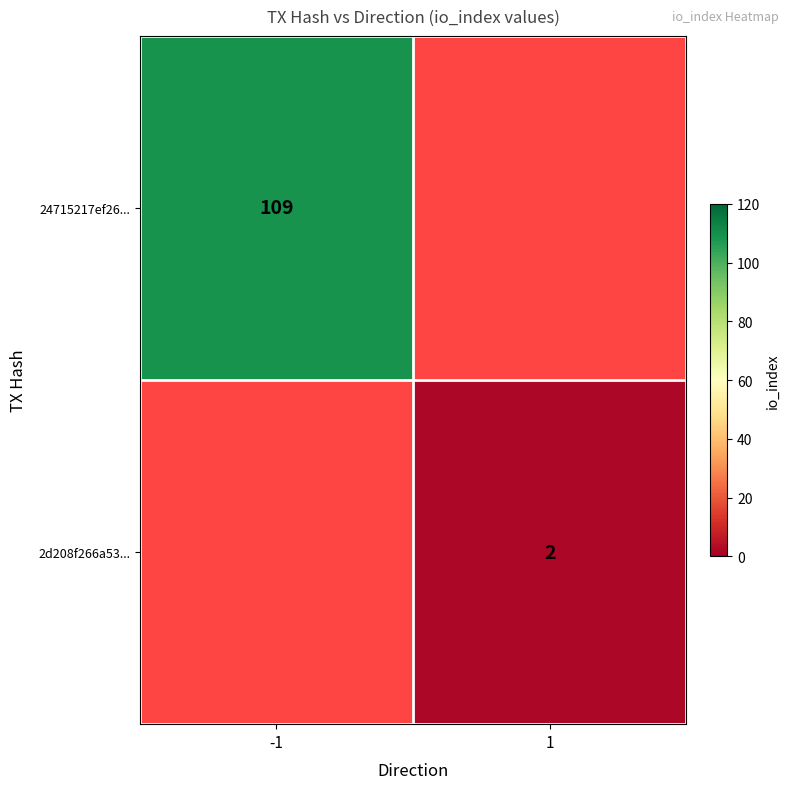

The value of 2d208f266a53... at 1 is 2. True or false?

True